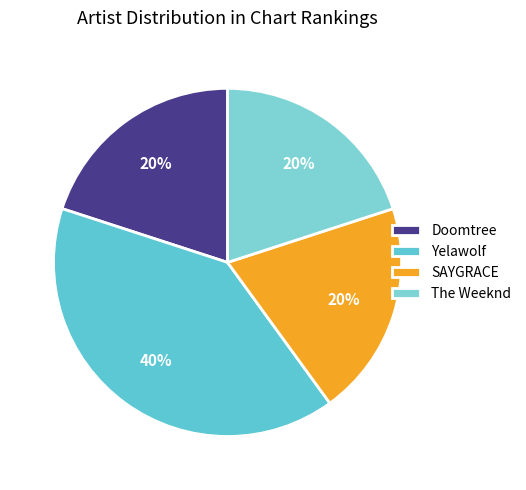

Approximately how many times larger is the value at Yelawolf compared to SAYGRACE?

2.0